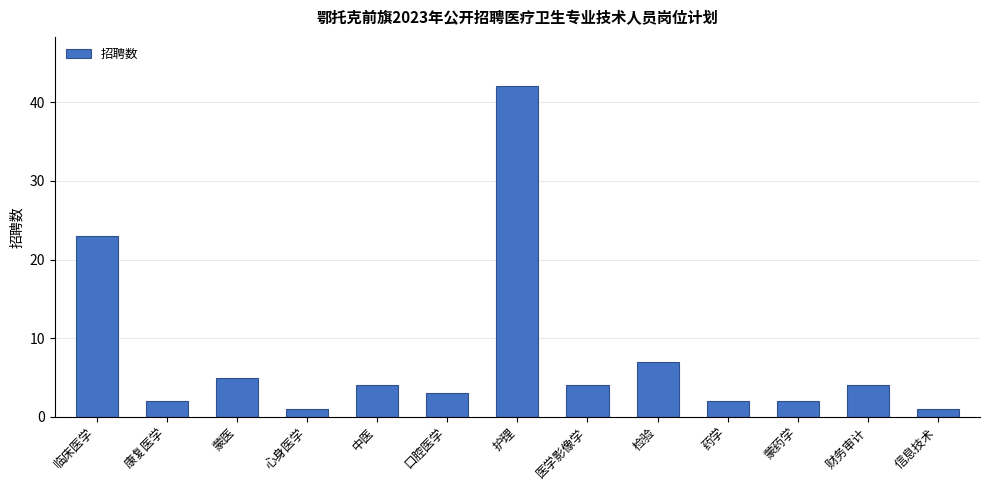

Is it true that the value at 蒙医 is 5?

True